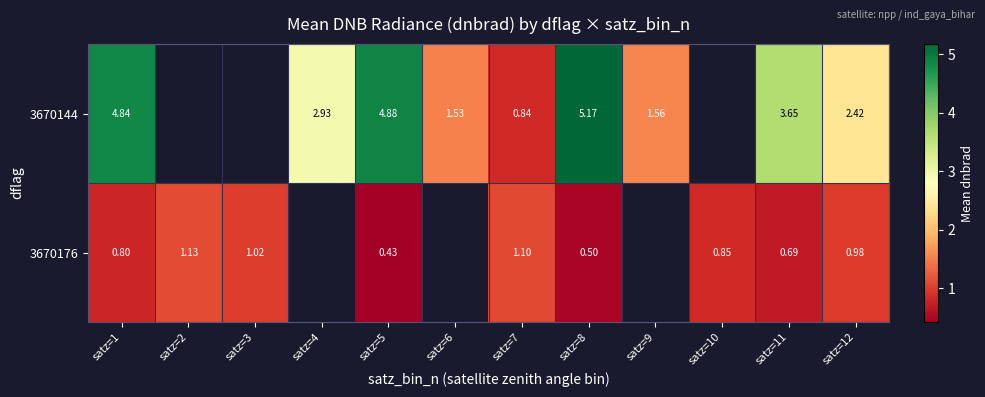

True or false: 3670176 has a value of 0.3 at satz=8.

False